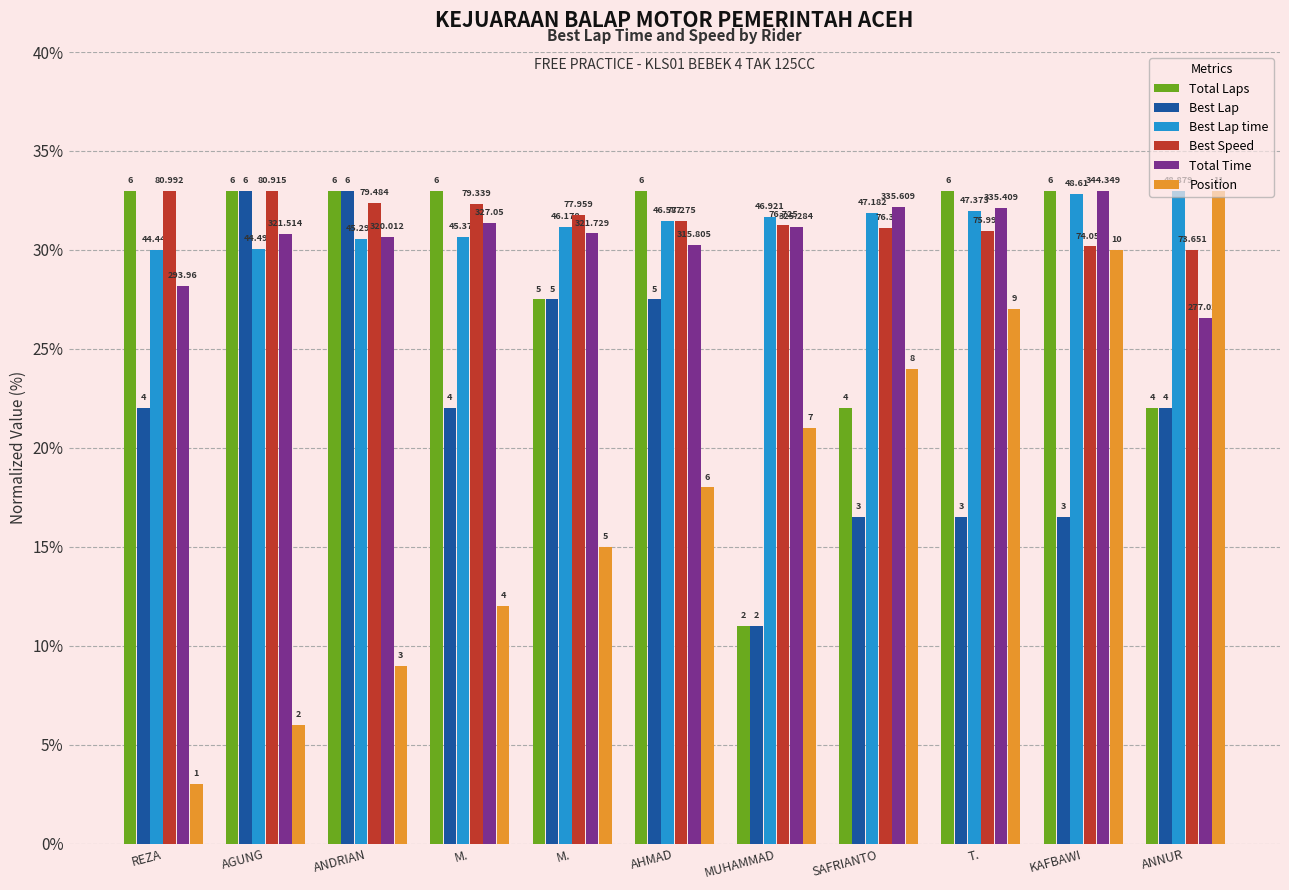

Which series has the largest total across all categories?

Best Speed